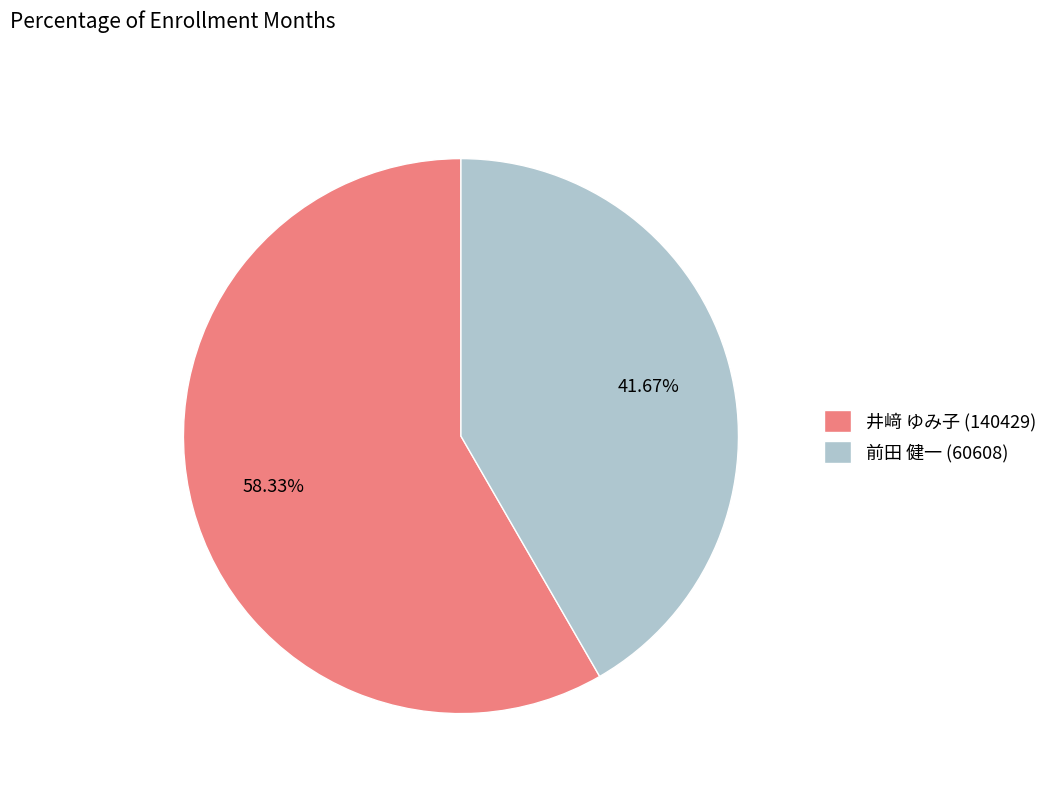

Which category accounts for the majority?

井﨑 ゆみ子 (140429)